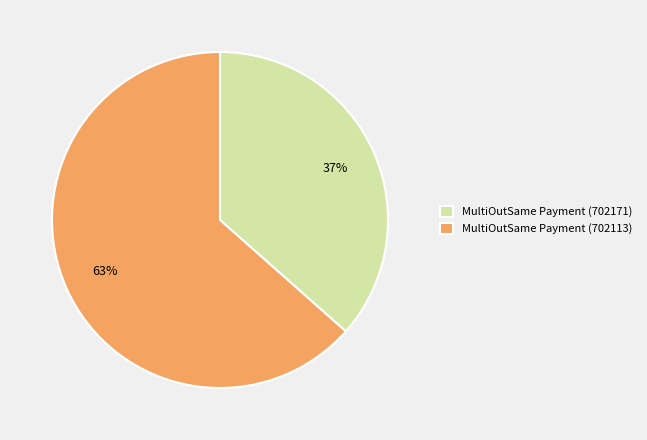

What is the ratio of the value at MultiOutSame Payment (702171) to the value at MultiOutSame Payment (702113)?

0.6